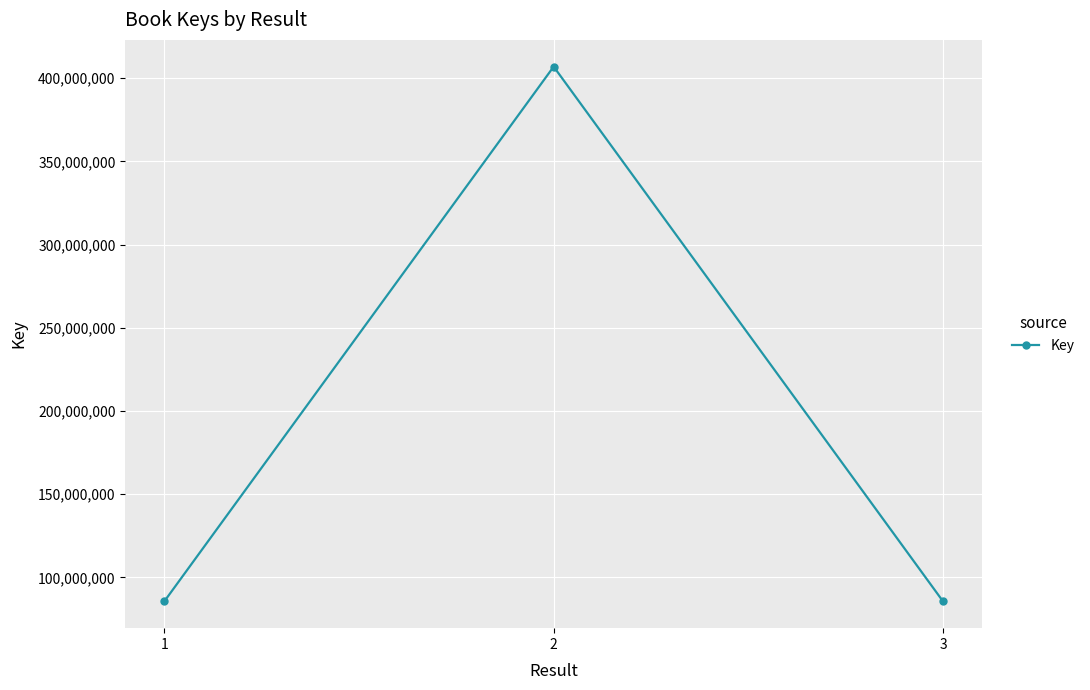

How many data points are less than 85587814?

1